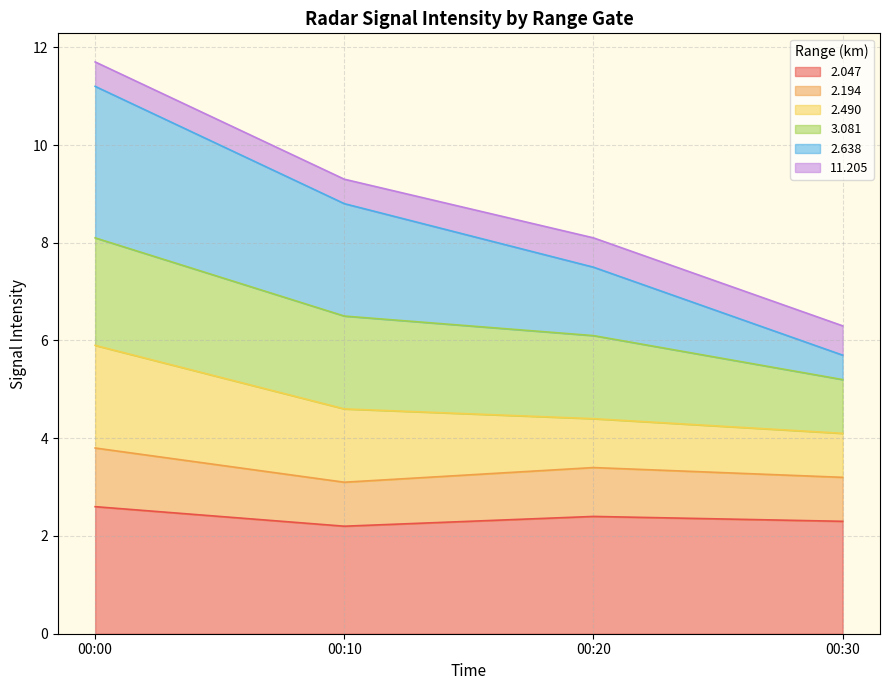

True or false: 2.047 has a value of 2.3 at 00:30.

True